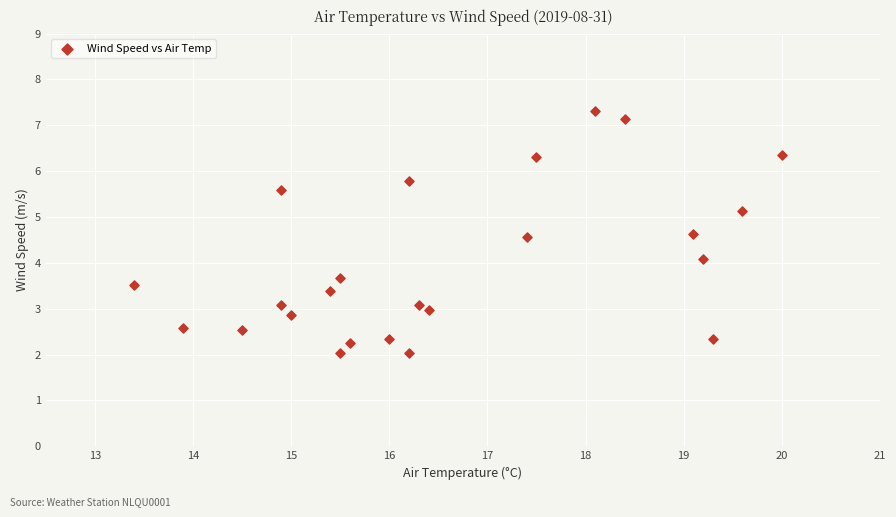

What is the range of Y values (max minus min)?

5.3